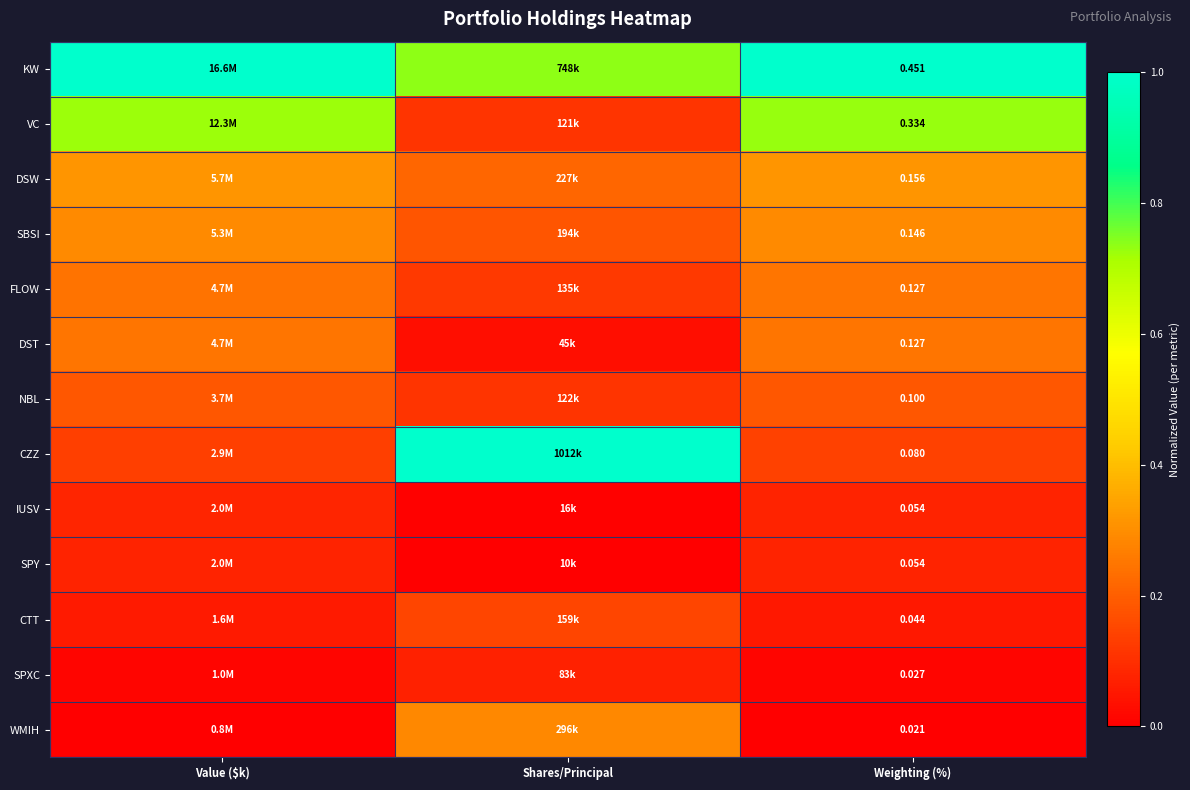

True or false: FLOW has a value of 0.1 at Shares/Principal.

True